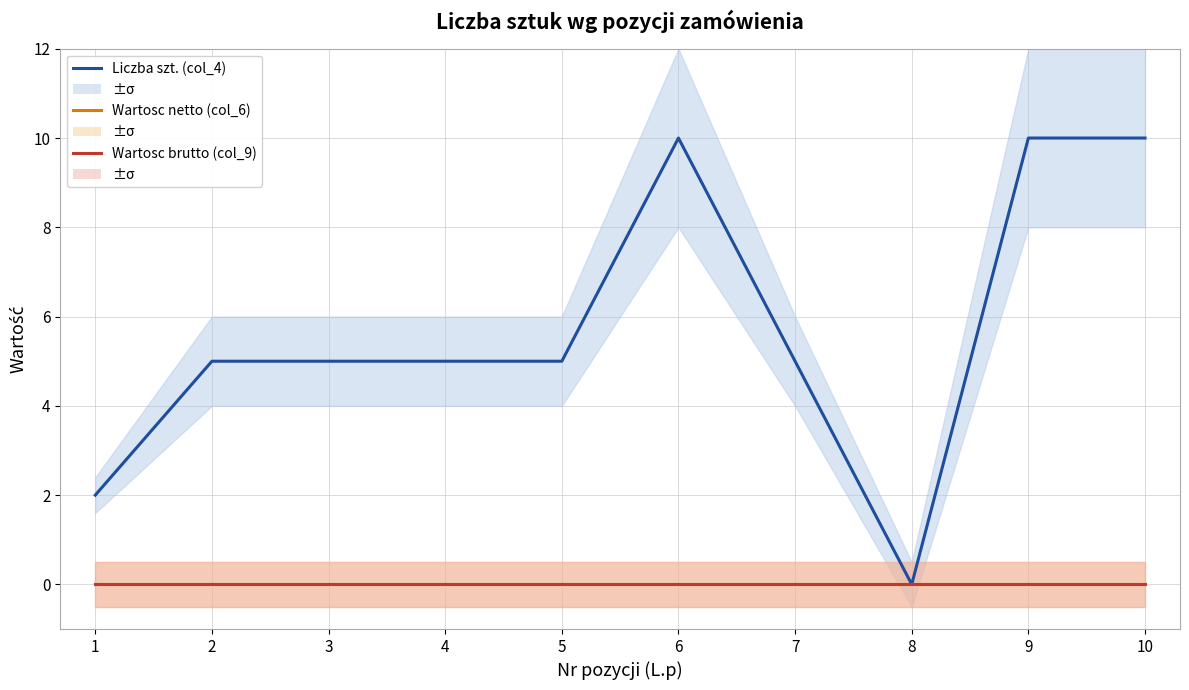

Which series has the largest total across all categories?

Liczba szt. (col_4)